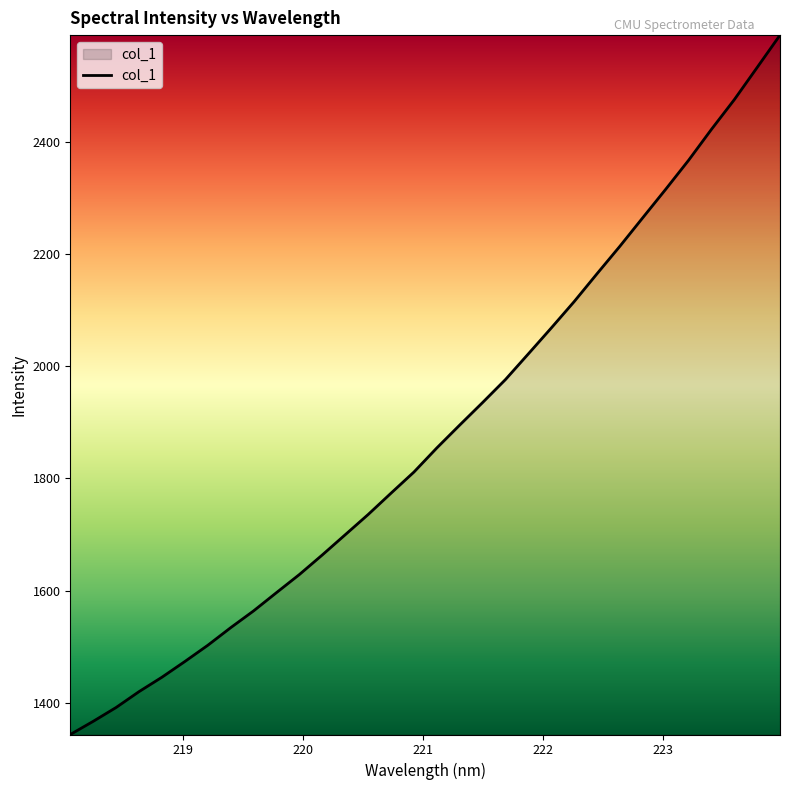

What is the difference between the maximum and minimum values?

1246.0